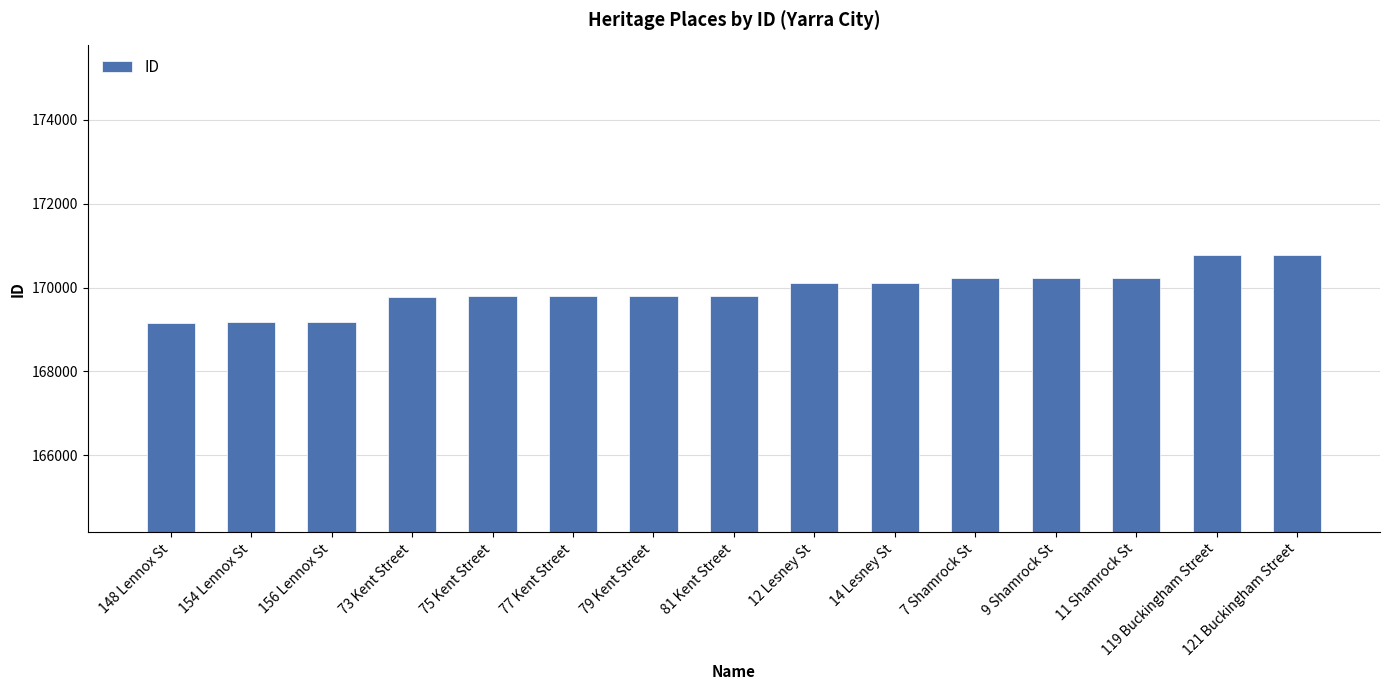

What is the ratio of the value at 148 Lennox St to the value at 81 Kent Street?

1.0